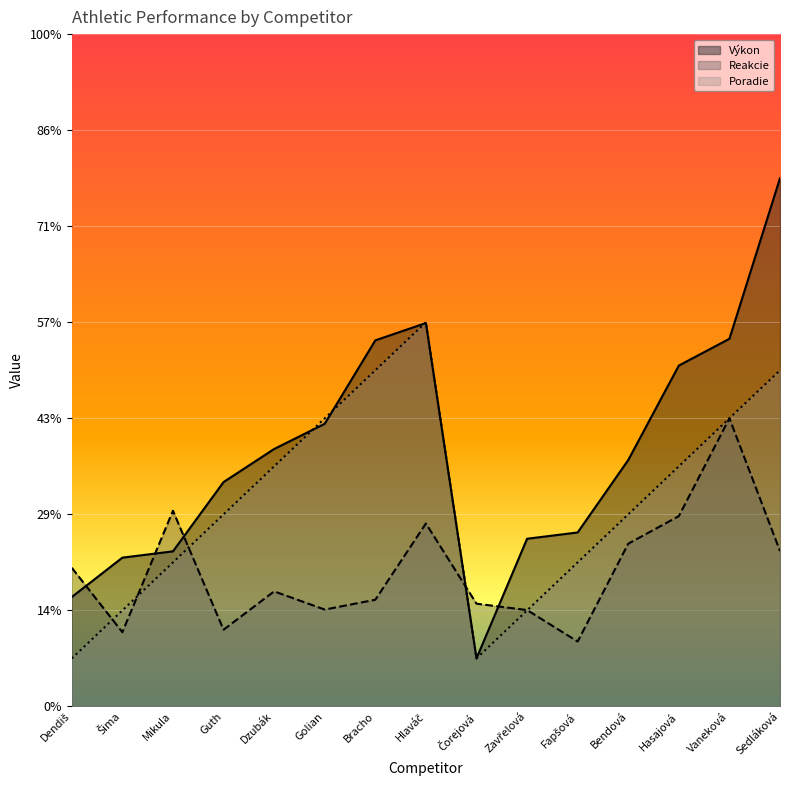

The value of Reakcie at Golian is 2.0. True or false?

True